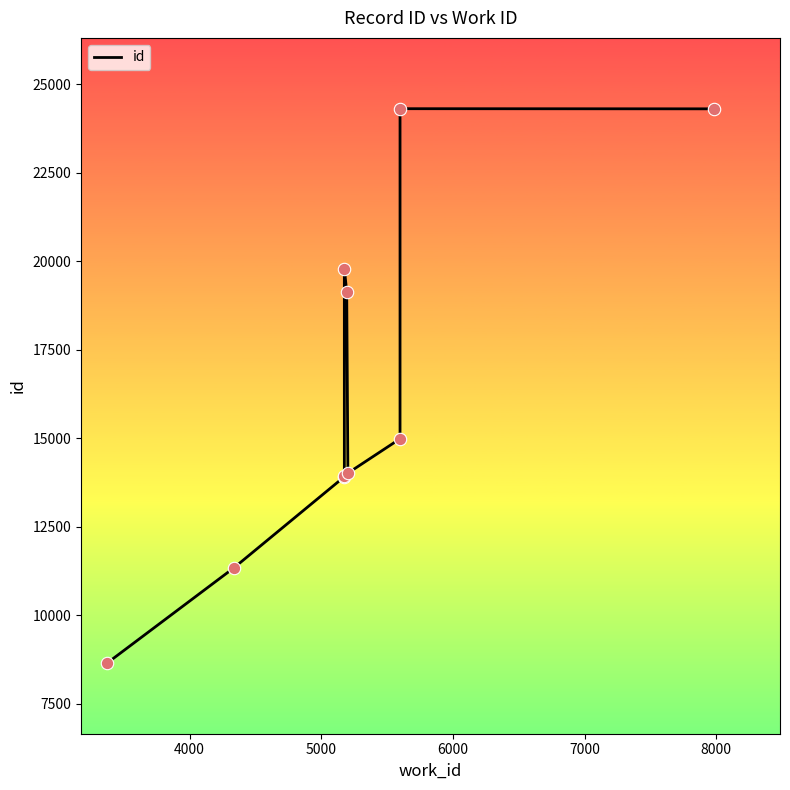

Which has a higher value, 8000 or 7000?

7000